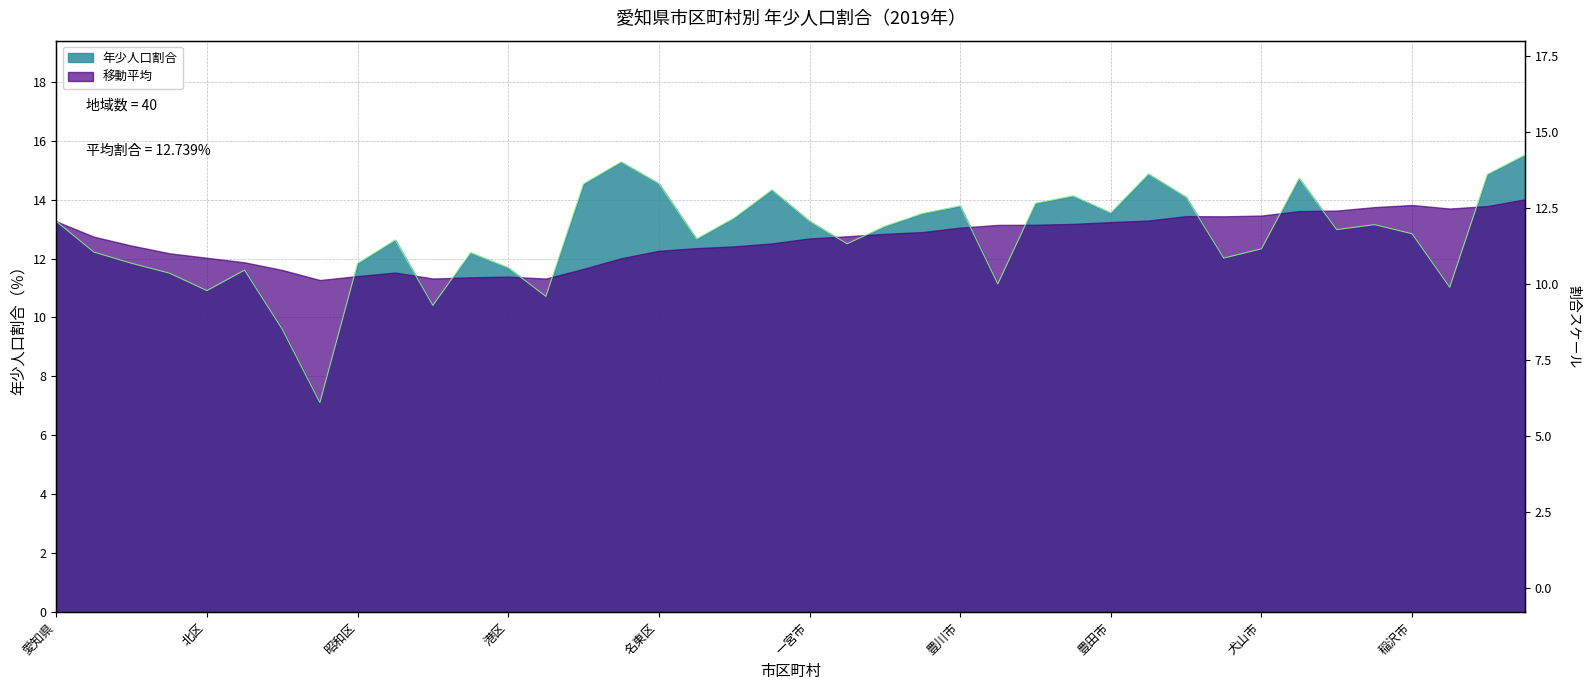

How many interior local peaks (higher than both neighbors) does the data have?

10